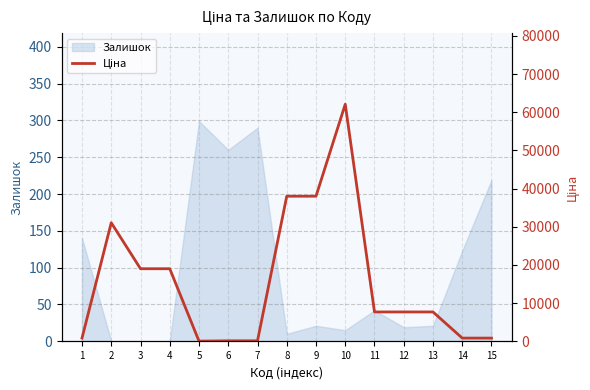

What is the highest value of the Залишок series?

299